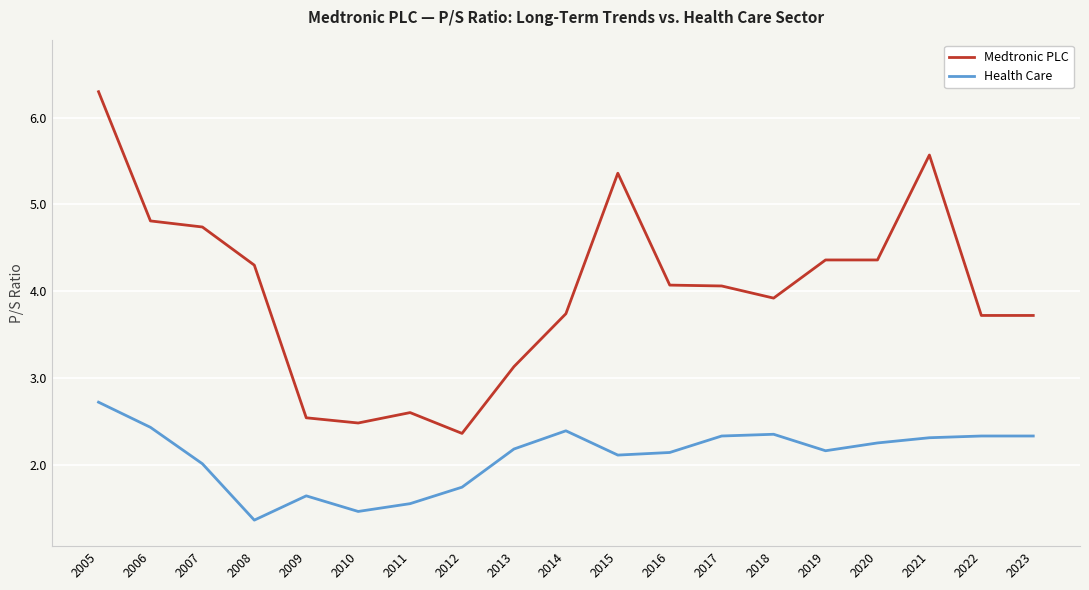

Which category has the lowest value in the Medtronic PLC series?

2012